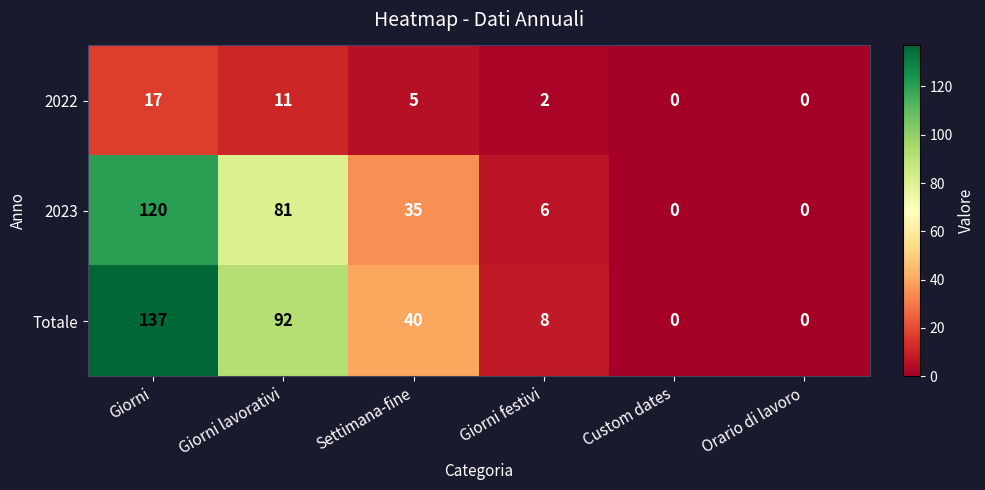

Is the value of Totale at Settimana-fine greater than the value of 2023 at Giorni?

No